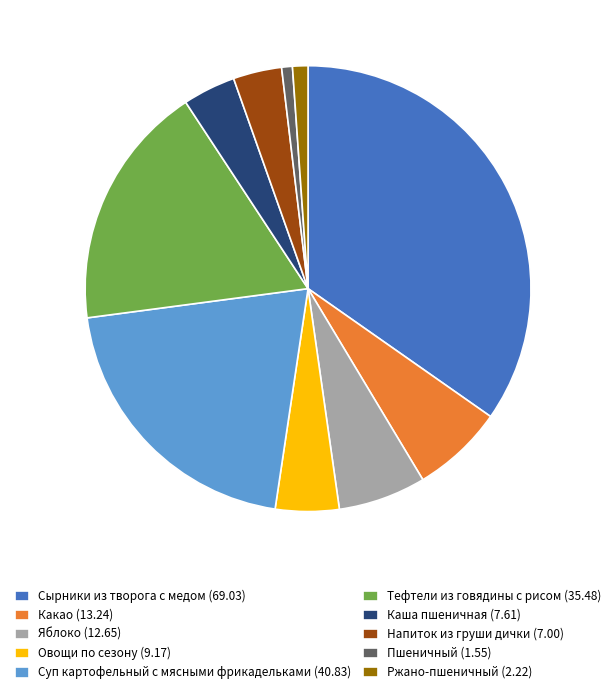

Approximately how many times larger is the value at Напиток из груши дички compared to Каша пшеничная?

0.9